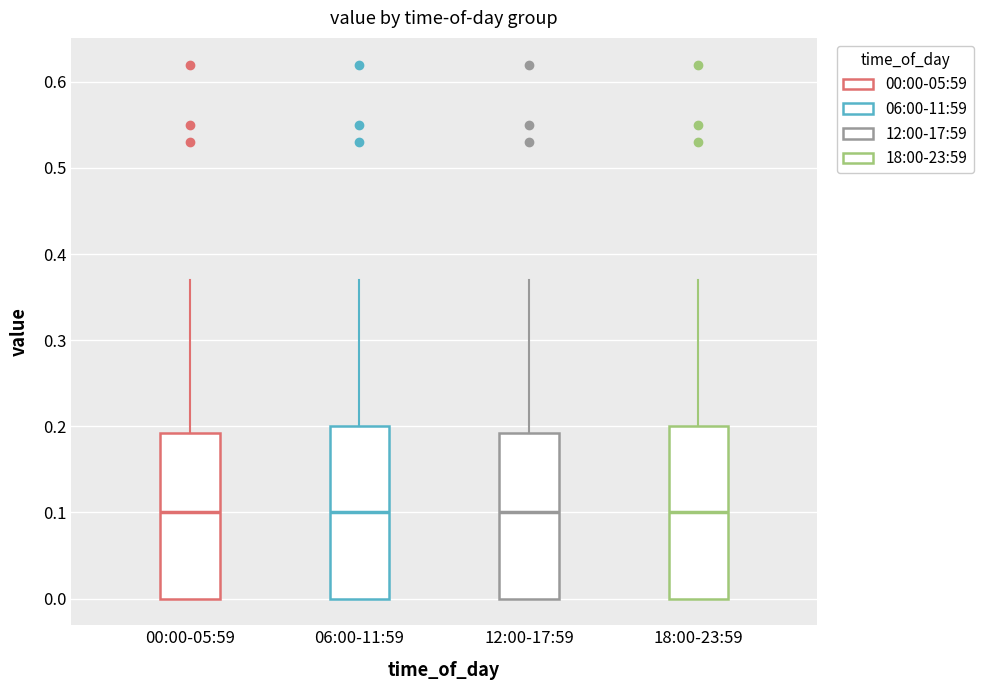

Reading left to right, read every box against the y-axis: the position of its median line, the range the box covers, and the ends of its whiskers. The values are not printed on the chart, so give them approximately, as read against the axis.

00:00-05:59: median 0.10, box 0.00 to 0.19, whiskers 0.00 to 0.37
06:00-11:59: median 0.10, box 0.00 to 0.20, whiskers 0.00 to 0.37
12:00-17:59: median 0.10, box 0.00 to 0.19, whiskers 0.00 to 0.37
18:00-23:59: median 0.10, box 0.00 to 0.20, whiskers 0.00 to 0.37